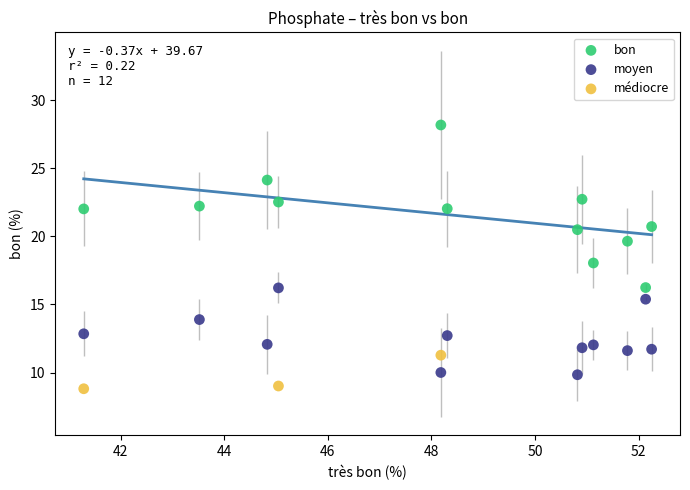

Which series contains the highest Y value?

bon